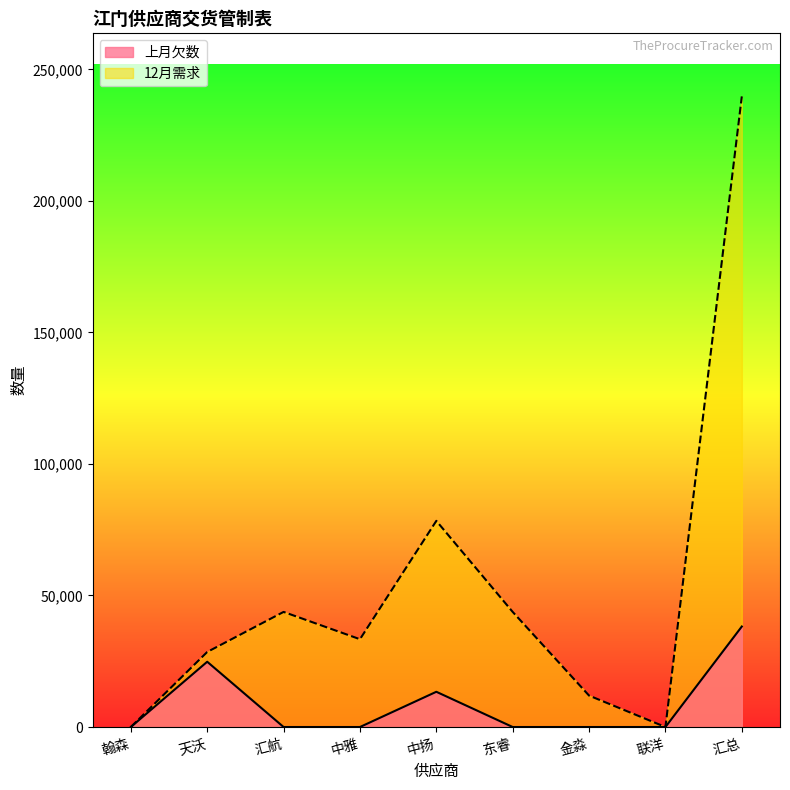

Which series has the largest total across all categories?

12月需求